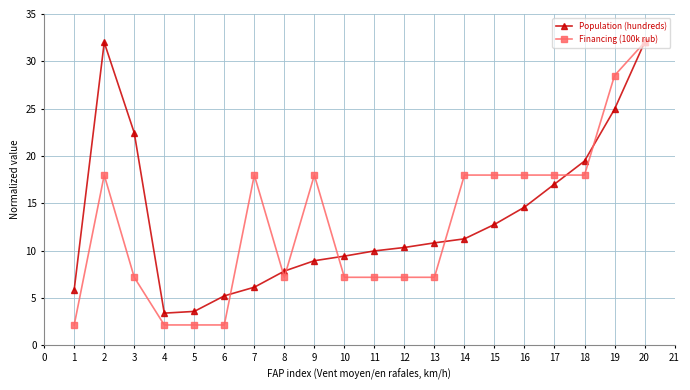

Is the value of Population (hundreds) at 15 greater than the value of Financing (100k rub) at 7?

No